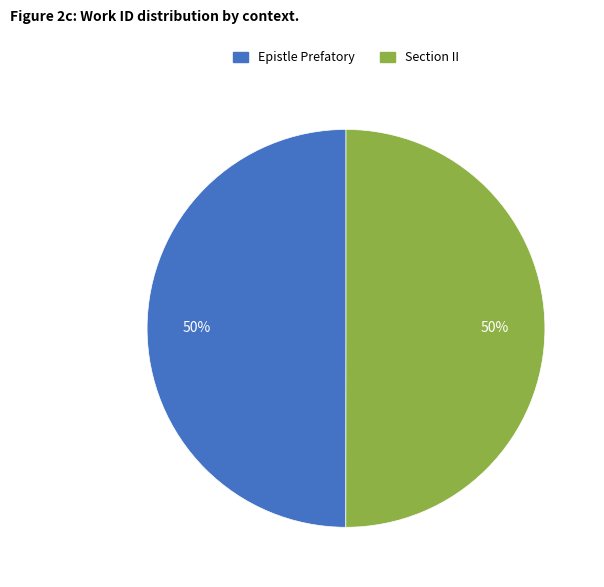

Is it true that Section II is 64% of the pie?

False